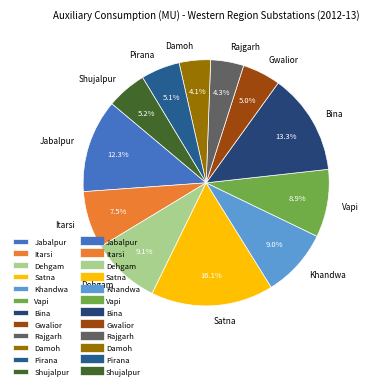

To the nearest percent, what is the difference between the largest and smallest slice percentages?

12%